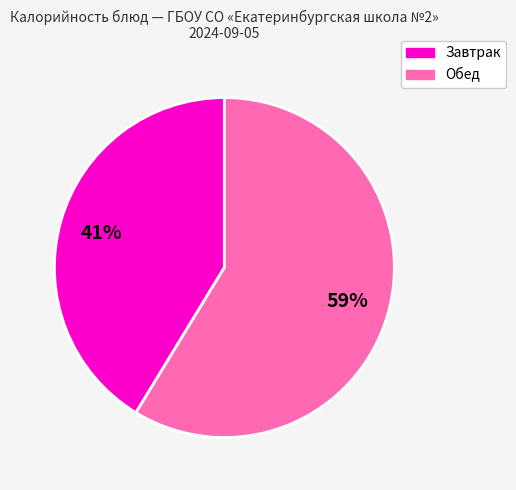

Is there any slice that represents more than half of the pie?

Yes